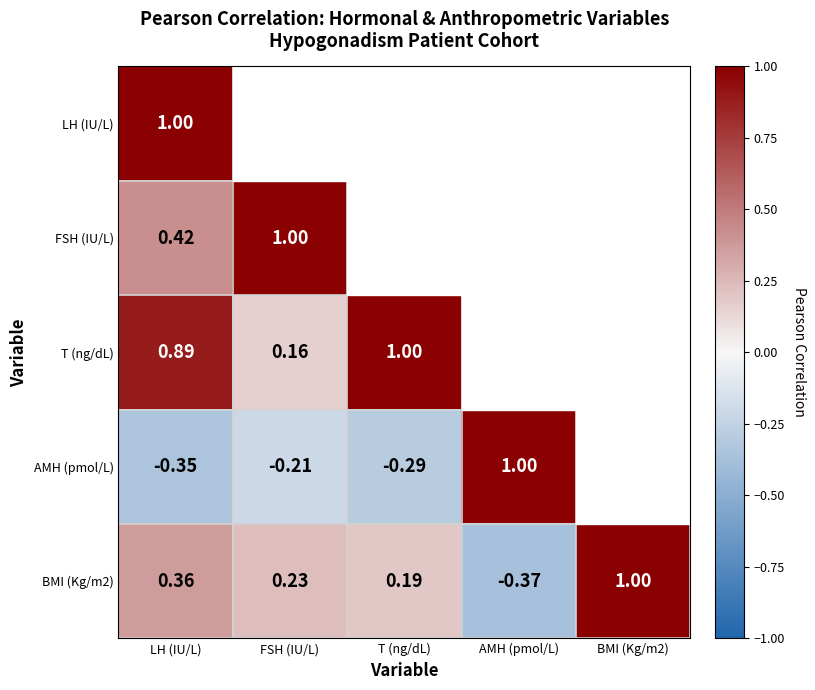

At which category does the chart reach its peak across all series?

LH (IU/L)